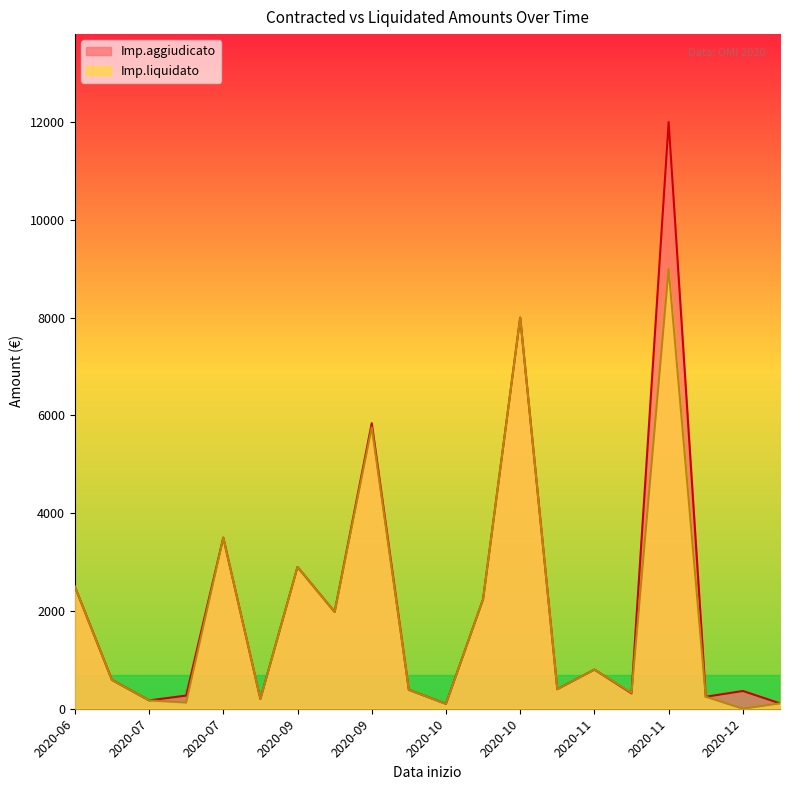

Which has a higher value, 2020-09-03 or 2020-06-30?

2020-06-30